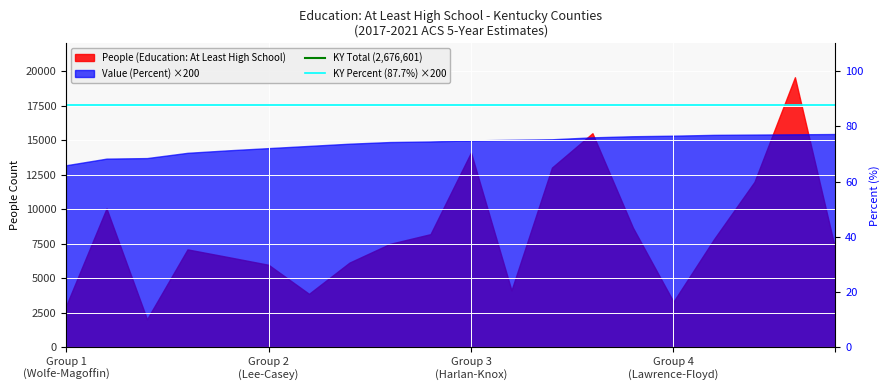

Is the value of KY Total (2,676,601) at Group 2
(Lee-Casey) greater than the value of KY Percent (87.7%) ×200 at Group 2
(Lee-Casey)?

Yes